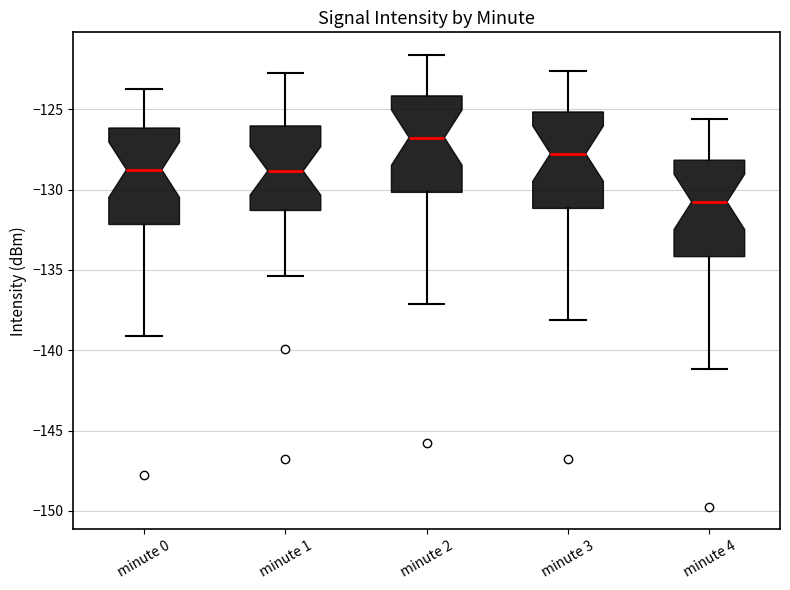

Reading left to right, transcribe this box plot: for each box, give where its median line is, the range the box spans, and where its two whiskers end, as read against the y-axis. The values are not printed on the chart, so give them approximately, as read against the axis.

minute 0: median -129.0, box -132.0 to -126.0, whiskers -139.0 to -123.5
minute 1: median -129.0, box -131.5 to -126.0, whiskers -135.5 to -122.5
minute 2: median -127.0, box -130.0 to -124.0, whiskers -137.0 to -121.5
minute 3: median -128.0, box -131.0 to -125.0, whiskers -138.0 to -122.5
minute 4: median -131.0, box -134.0 to -128.0, whiskers -141.0 to -125.5